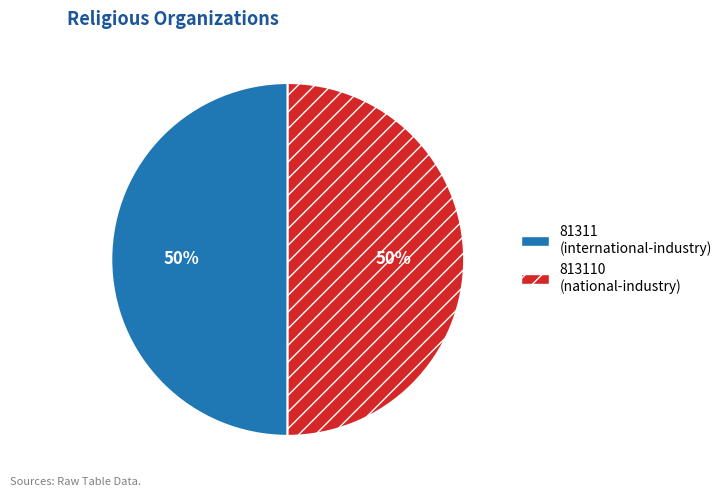

Rank the categories by value from highest to lowest.

813110, 81311